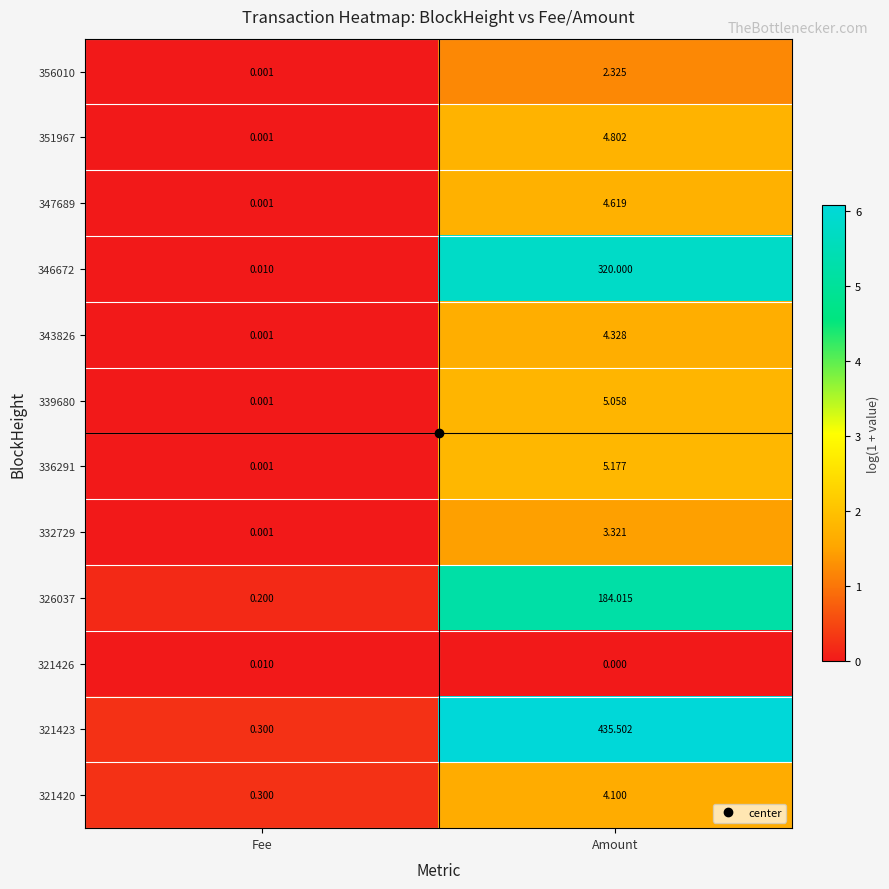

Which series has the largest total across all categories?

321423